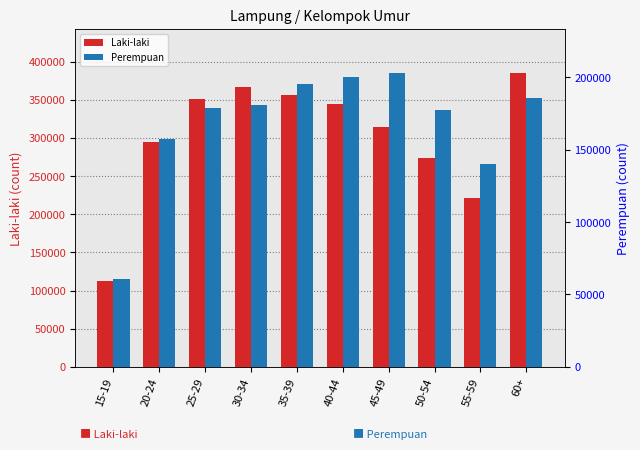

What is the difference between the Perempuan values at 25-29 and 55-59?

38685